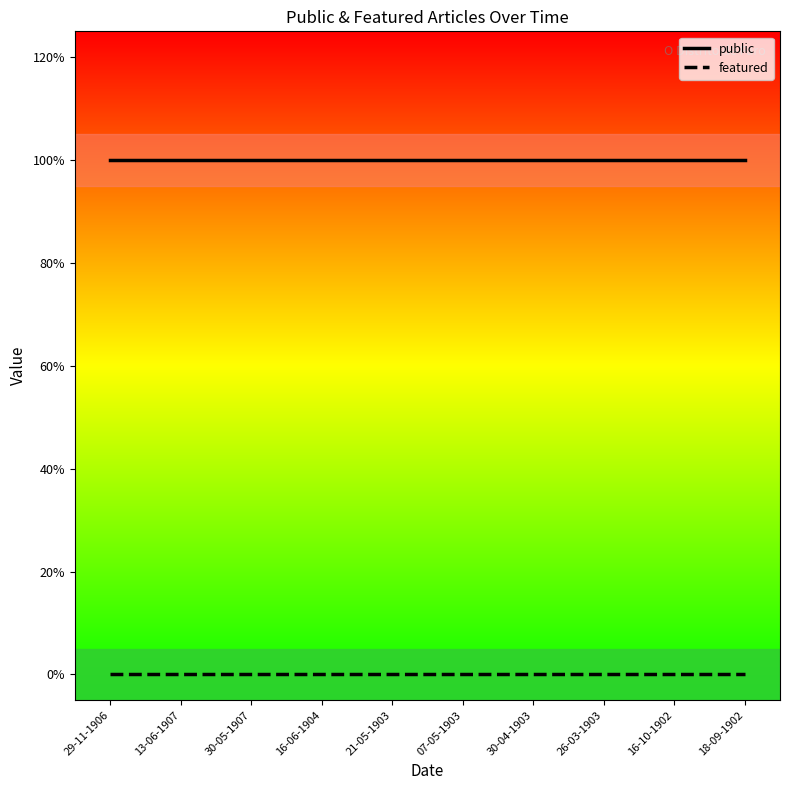

Is the value of featured at 07-05-1903 greater than the value of public at 26-03-1903?

No